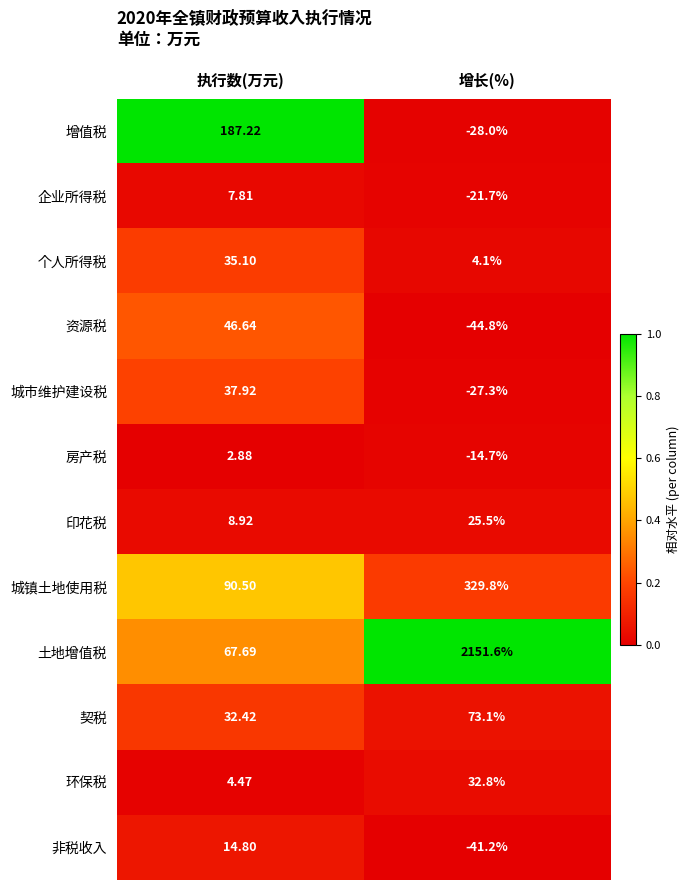

At which category does the chart reach its peak across all series?

增长(%)